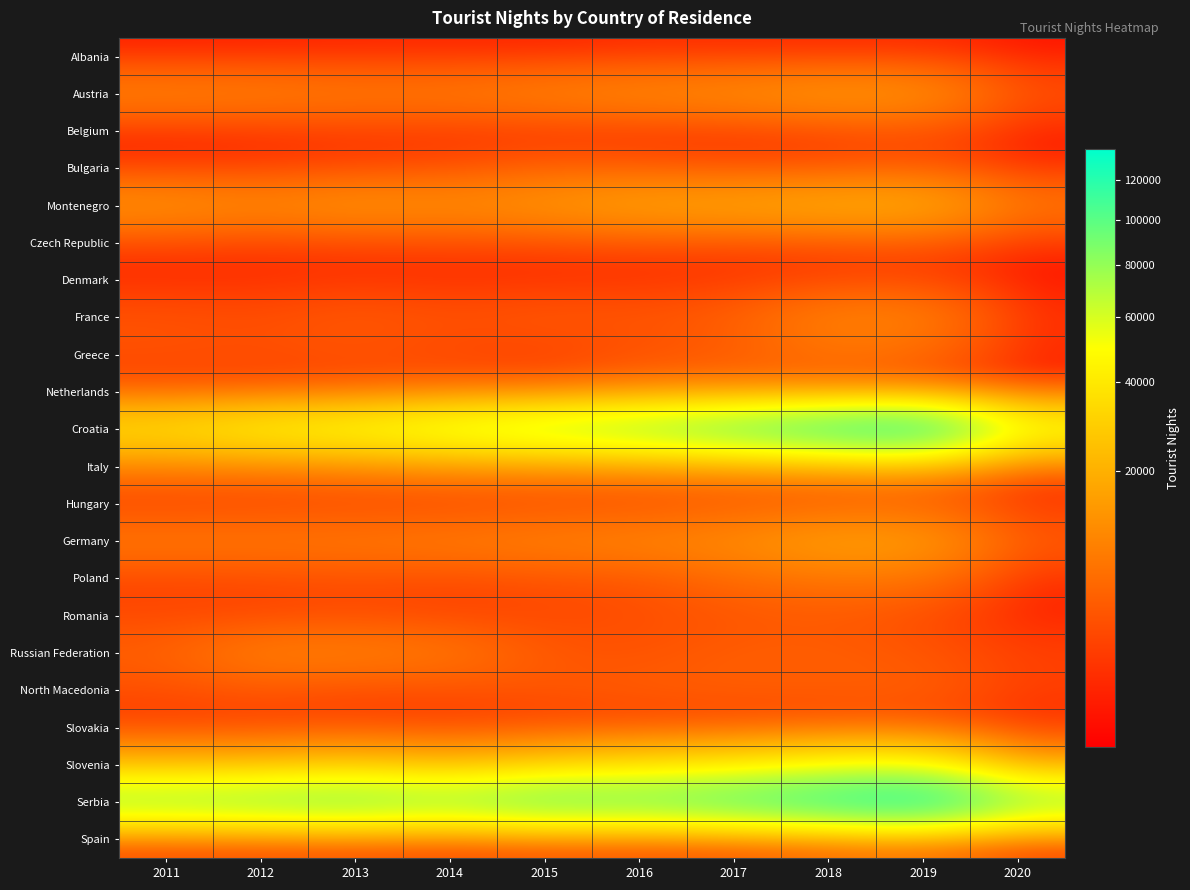

Reading left to right, transcribe all the data shown in this chart.

Albania: 2011=316	2012=389	2013=520	2014=527	2015=448	2016=705	2017=673	2018=562	2019=678	2020=215
Austria: 2011=9689	2012=9183	2013=8306	2014=8373	2015=9817	2016=11051	2017=11845	2018=14109	2019=13113	2020=2883
Belgium: 2011=637	2012=885	2013=1378	2014=1114	2015=981	2016=1013	2017=1229	2018=1922	2019=2736	2020=385
Bulgaria: 2011=1029	2012=1227	2013=1687	2014=2232	2015=4075	2016=3378	2017=2286	2018=2402	2019=3240	2020=481
Montenegro: 2011=13102	2012=10772	2013=13225	2014=11882	2015=13752	2016=16704	2017=17613	2018=19280	2019=19540	2020=7643
Czech Republic: 2011=1693	2012=1447	2013=1641	2014=1846	2015=1946	2016=2300	2017=1999	2018=2316	2019=2762	2020=697
Denmark: 2011=642	2012=763	2013=966	2014=753	2015=785	2016=859	2017=1147	2018=1642	2019=1750	2020=179
France: 2011=3262	2012=2751	2013=4001	2014=3130	2015=3886	2016=3564	2017=4466	2018=9637	2019=9630	2020=892
Greece: 2011=2779	2012=2697	2013=2857	2014=2101	2015=1590	2016=2676	2017=3581	2018=6654	2019=5478	2020=592
Netherlands: 2011=2376	2012=2129	2013=3047	2014=4637	2015=4186	2016=7524	2017=7766	2018=5606	2019=4356	2020=755
Croatia: 2011=37131	2012=46376	2013=51884	2014=61615	2015=72220	2016=81439	2017=96797	2018=115179	2019=129446	2020=54664
Italy: 2011=7706	2012=7379	2013=8455	2014=9915	2015=9532	2016=10226	2017=10676	2018=11947	2019=13135	2020=2623
Hungary: 2011=1580	2012=1887	2013=1997	2014=1735	2015=2397	2016=2252	2017=3251	2018=3226	2019=3802	2020=1120
Germany: 2011=8053	2012=7841	2013=8017	2014=8599	2015=9367	2016=10185	2017=11508	2018=16264	2019=15236	2020=3870
Poland: 2011=2058	2012=2392	2013=2782	2014=2386	2015=3012	2016=3184	2017=5684	2018=7107	2019=7010	2020=821
Romania: 2011=2304	2012=1994	2013=2507	2014=1877	2015=2286	2016=2751	2017=3362	2018=3777	2019=2652	2020=455
Russian Federation: 2011=4599	2012=9328	2013=9135	2014=7950	2015=3599	2016=3075	2017=4274	2018=4269	2019=3509	2020=1774
North Macedonia: 2011=2802	2012=3420	2013=2425	2014=2756	2015=3536	2016=4255	2017=4314	2018=4153	2019=4573	2020=1617
Slovakia: 2011=1186	2012=1250	2013=1706	2014=1247	2015=1393	2016=1182	2017=1612	2018=2281	2019=2107	2020=610
Slovenia: 2011=19758	2012=20199	2013=23962	2014=19235	2015=26311	2016=32456	2017=36629	2018=45857	2019=48699	2020=13629
Serbia: 2011=83515	2012=87935	2013=93336	2014=83850	2015=100400	2016=95552	2017=106893	2018=121393	2019=136892	2020=84278
Spain: 2011=1198	2012=1213	2013=1468	2014=890	2015=1548	2016=1489	2017=1696	2018=3758	2019=5349	2020=533